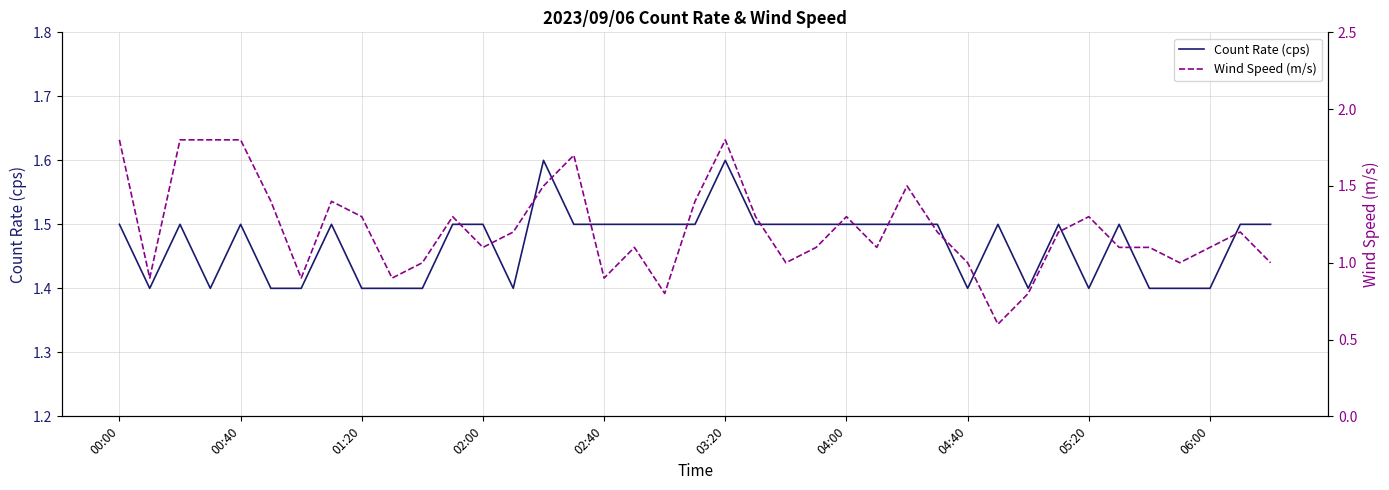

What is the highest value of the Count Rate (cps) series?

1.6